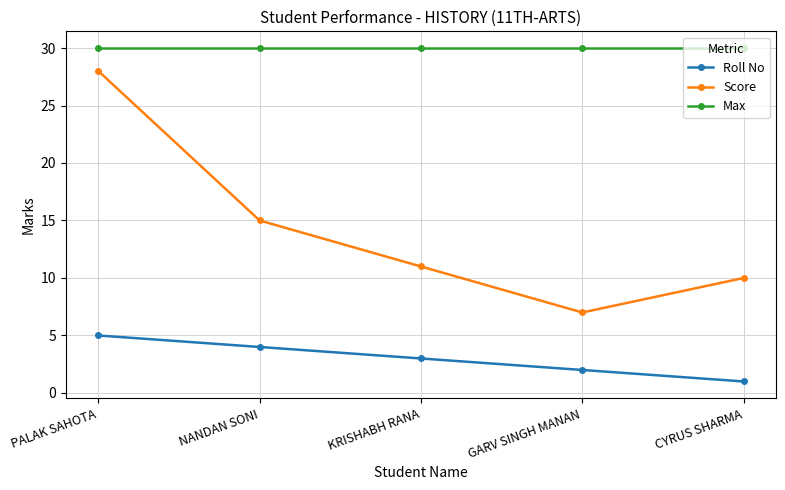

Which label corresponds to the smallest value in the chart?

CYRUS SHARMA